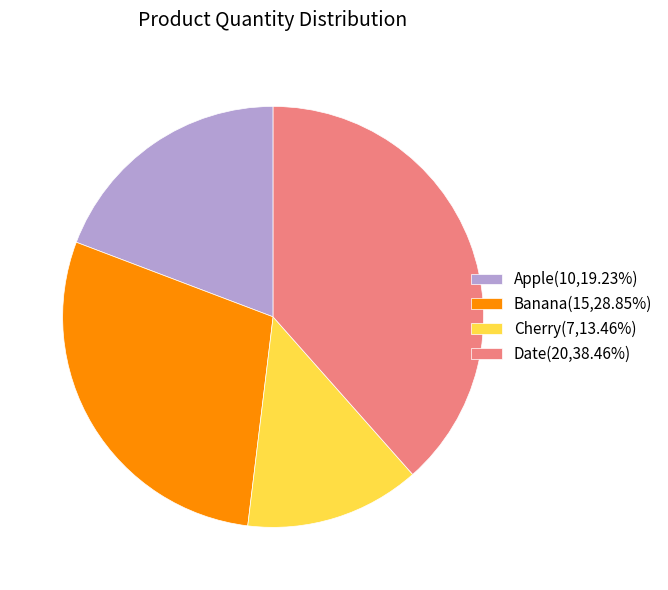

Which category has the smallest portion of the pie?

Cherry